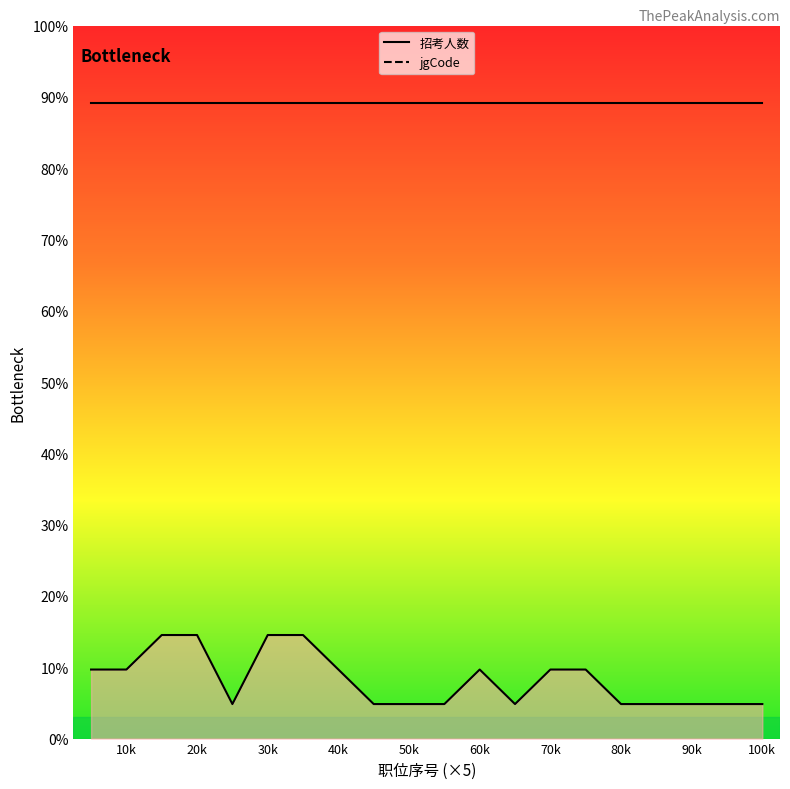

Reading right to left, list all the values displayed in this chart.

726.2	726.2	726.2	726.2	726.2	1452.4	1452.4	726.2	1452.4	726.2	726.2	726.2	1452.4	2178.6	2178.6	726.2	2178.6	2178.6	1452.4	1452.4